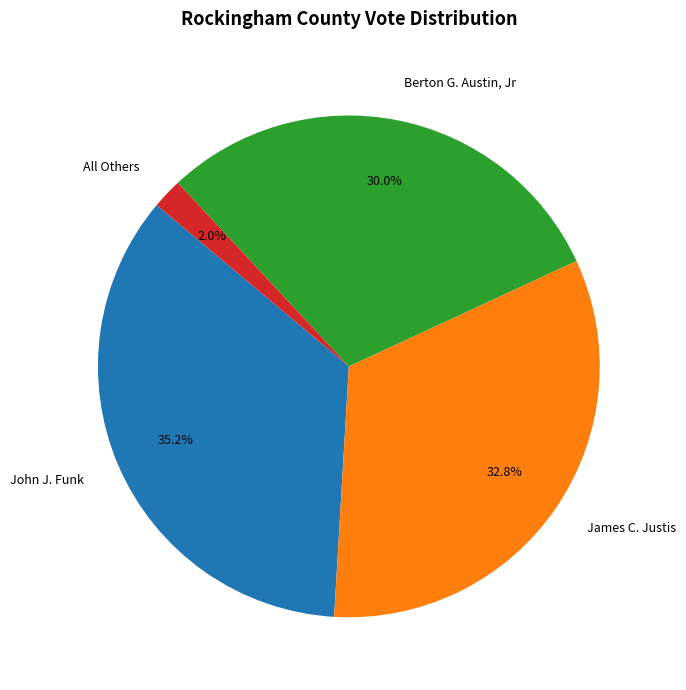

Does Berton G. Austin, Jr account for over 50% of the chart?

No